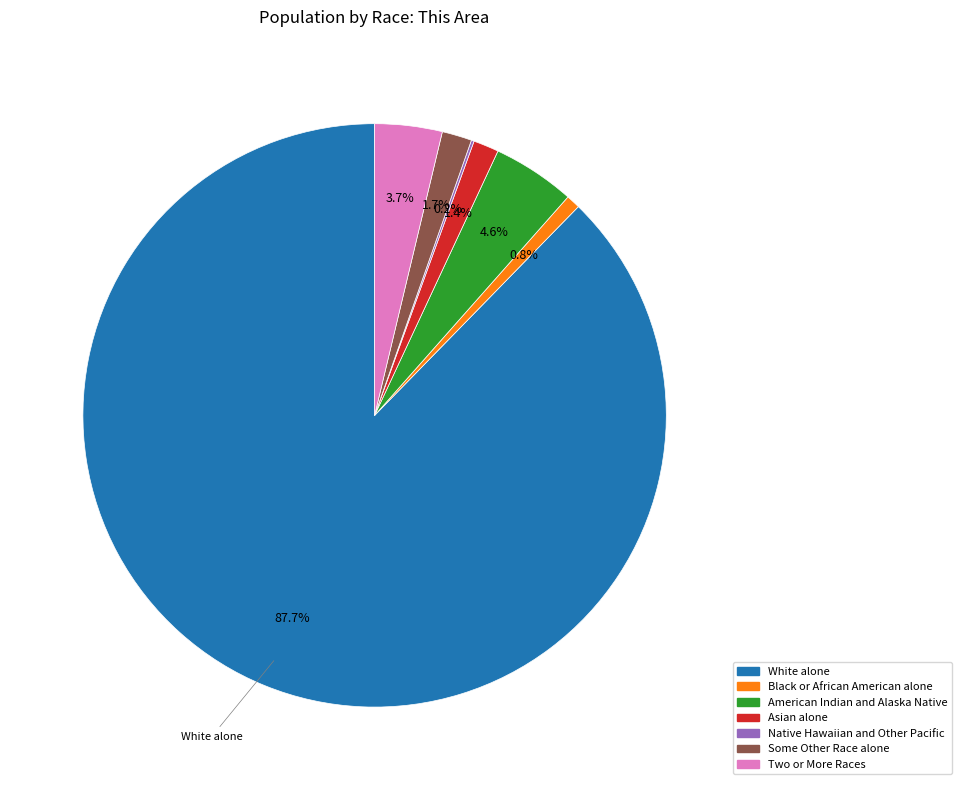

Is the sum of American Indian and Alaska Native and Asian alone greater than half?

No